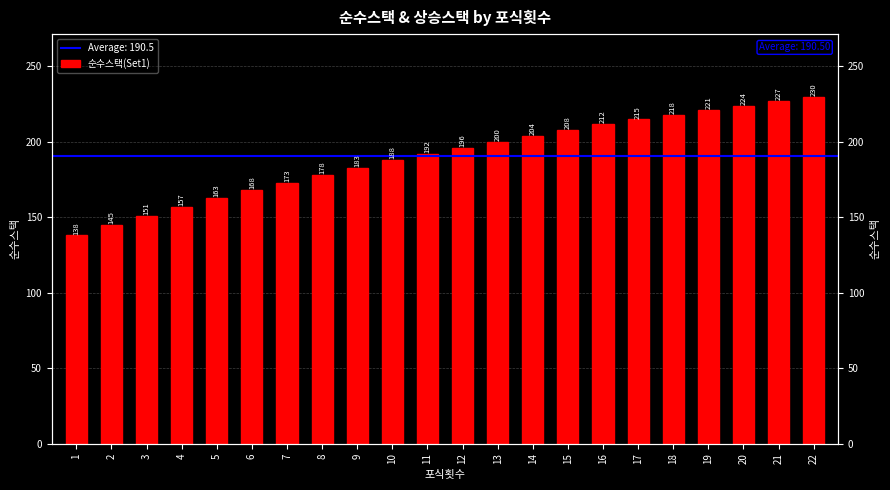

Are the bars horizontal?

No